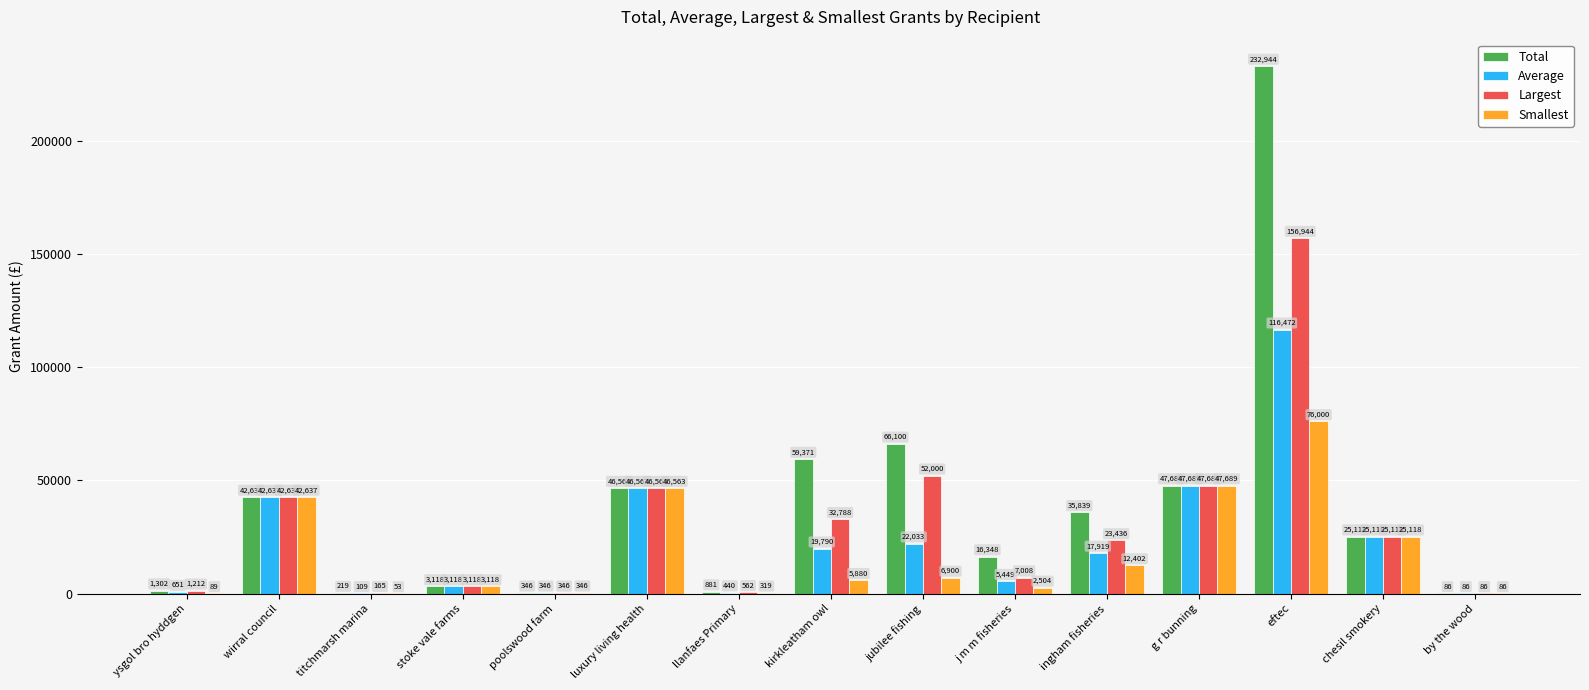

What are all the series names shown in the legend?

Total, Average, Largest, Smallest